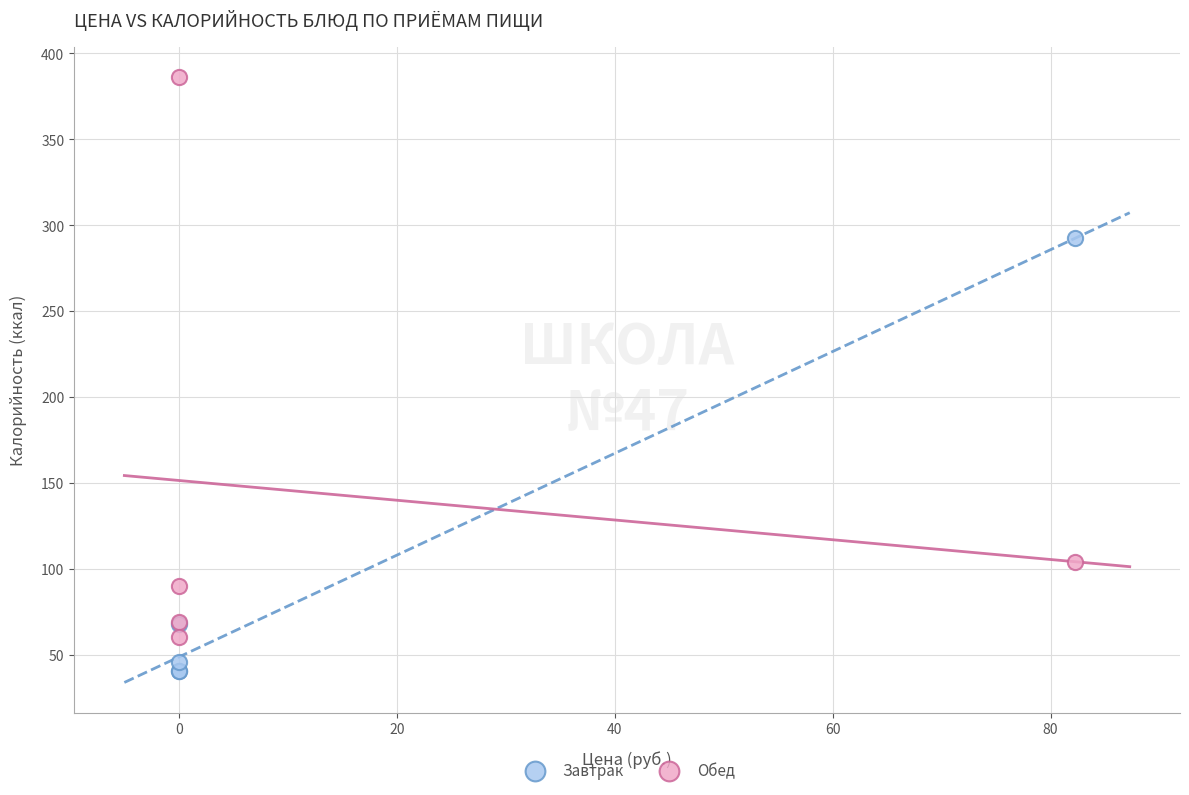

Which series reaches the minimum Y coordinate?

Завтрак